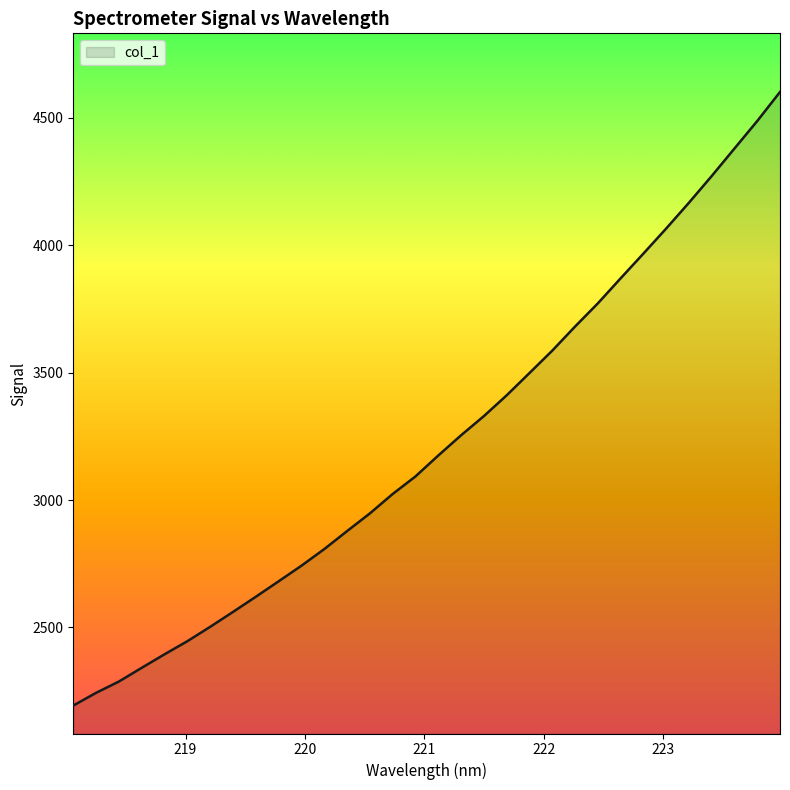

What is the difference between the maximum and minimum values?

2407.7